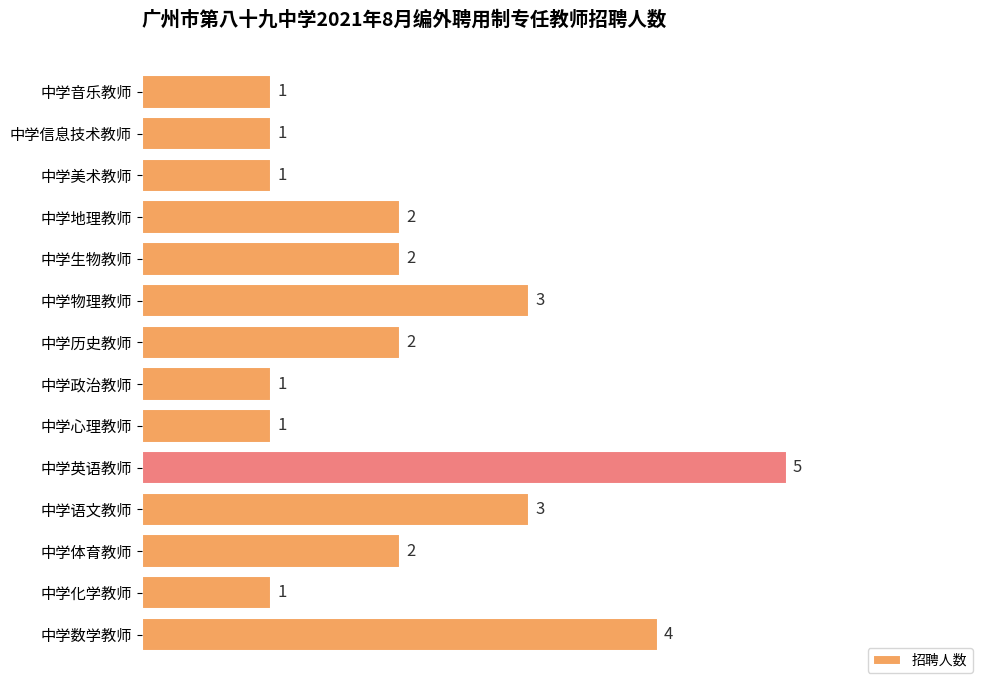

How many series are shown in this chart?

1